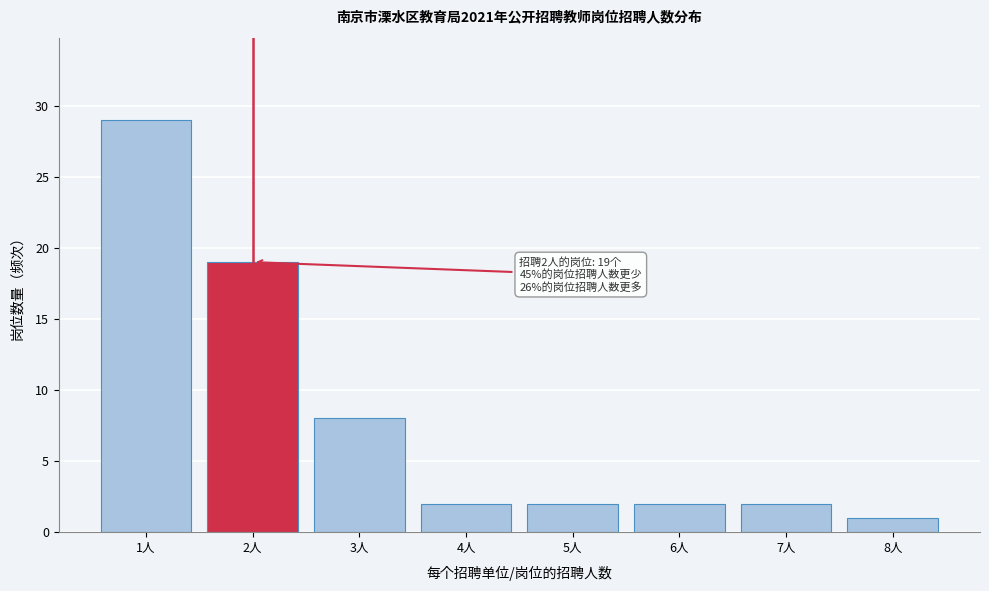

Reading left to right, transcribe all the data shown in this chart.

1人=29	2人=19	3人=8	4人=2	5人=2	6人=2	7人=2	8人=1